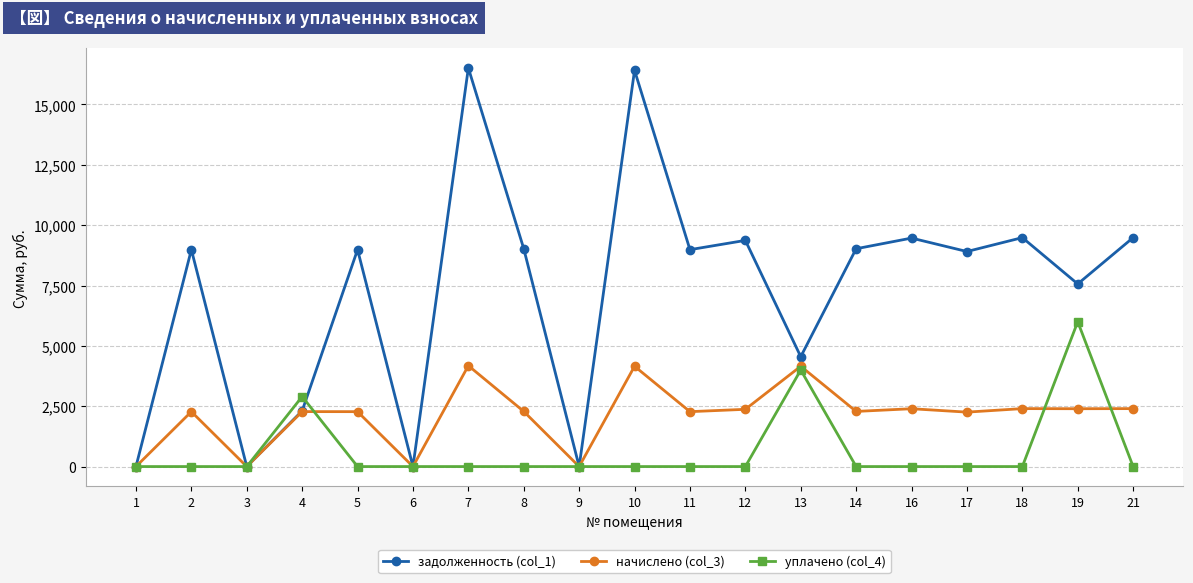

What is the maximum value for начислено (col_3)?

4179.6